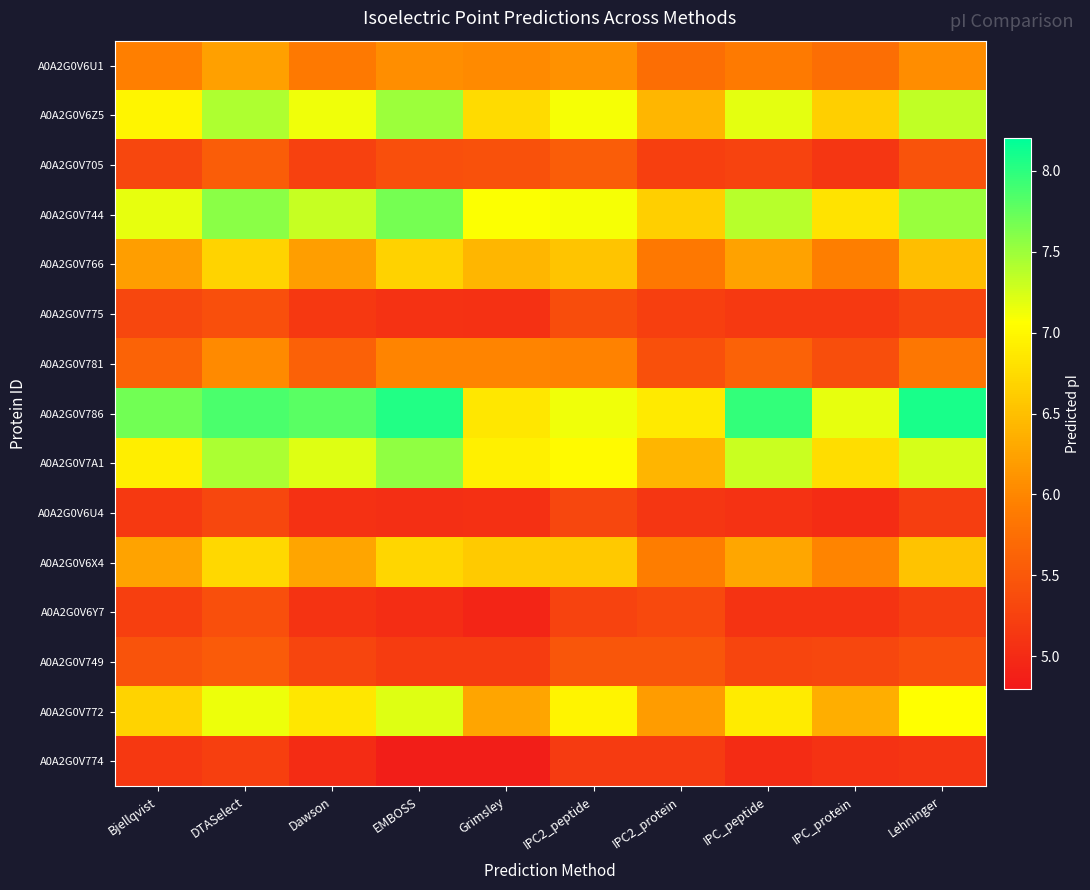

Which series changed the most between DTASelect and IPC_protein?

A0A2G0V772